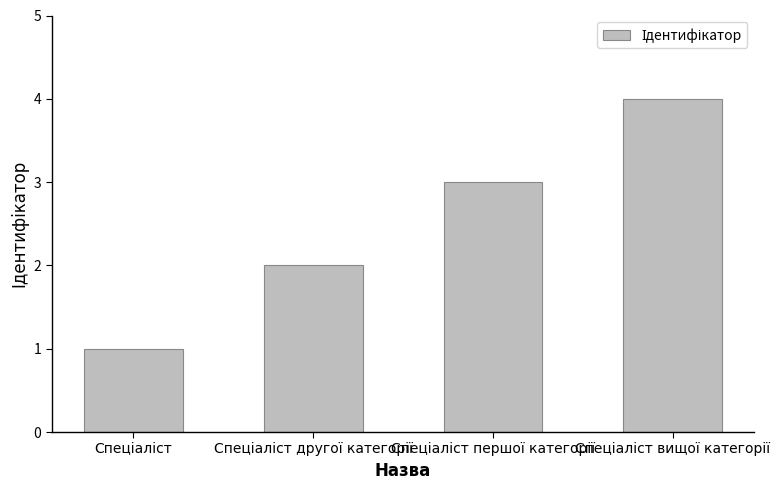

What is the maximum value shown in the chart?

4